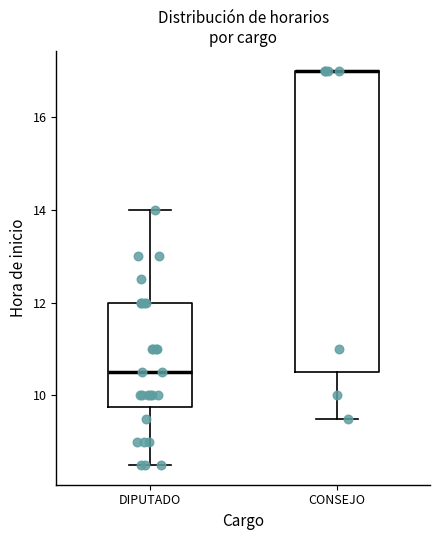

Reading left to right, read every box against the y-axis: the position of its median line, the range the box covers, and the ends of its whiskers. The values are not printed on the chart, so give them approximately, as read against the axis.

DIPUTADO: median 10.6, box 9.8 to 12.0, whiskers 8.6 to 14.0
CONSEJO: median 17.0 (drawn on the box's upper edge), box 10.6 to 17.0, whiskers 9.6 to 17.0